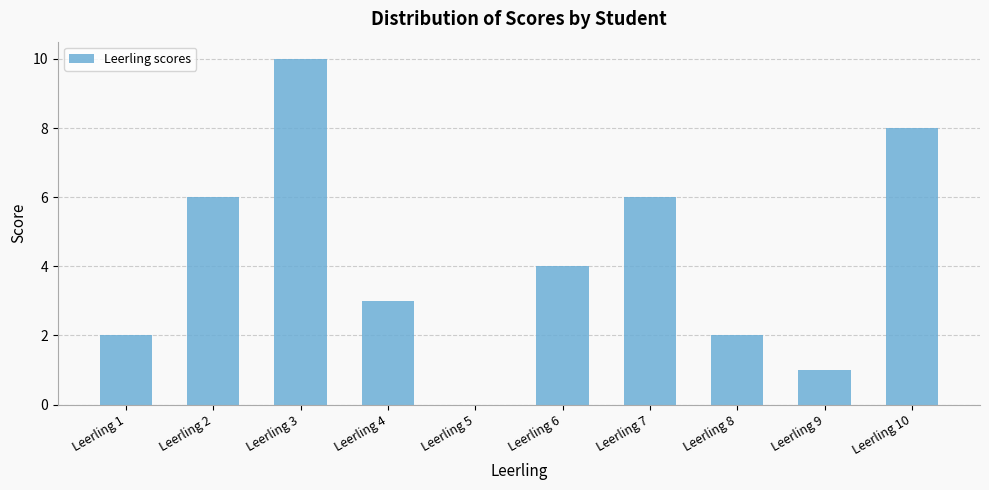

Are the bars horizontal?

No